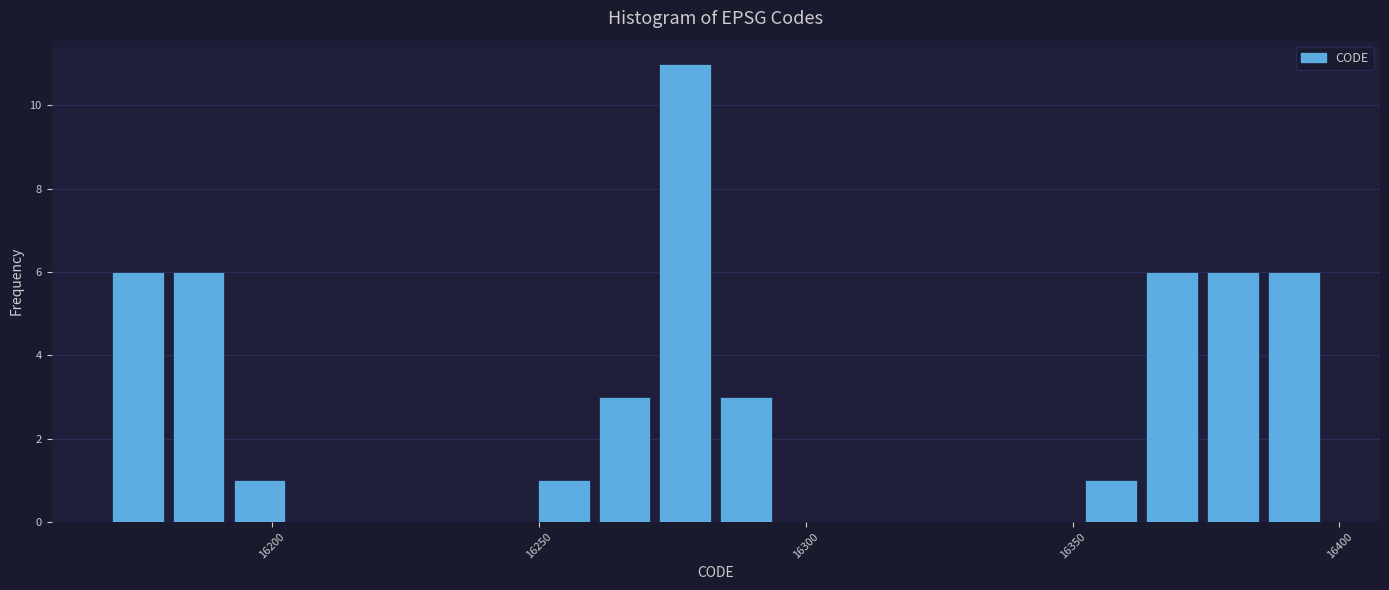

Around what value on the x-axis is the tallest bar? Give the approximate position of its centre, as read against the axis.

16275